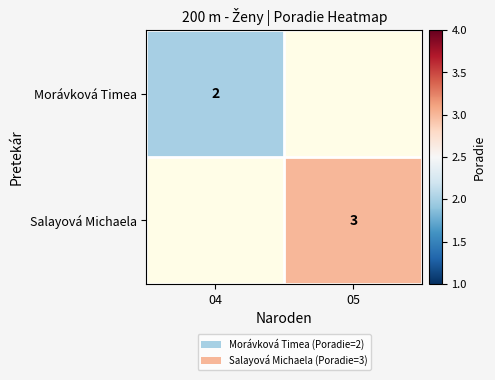

The value of Morávková Timea at 04 is 1. True or false?

False